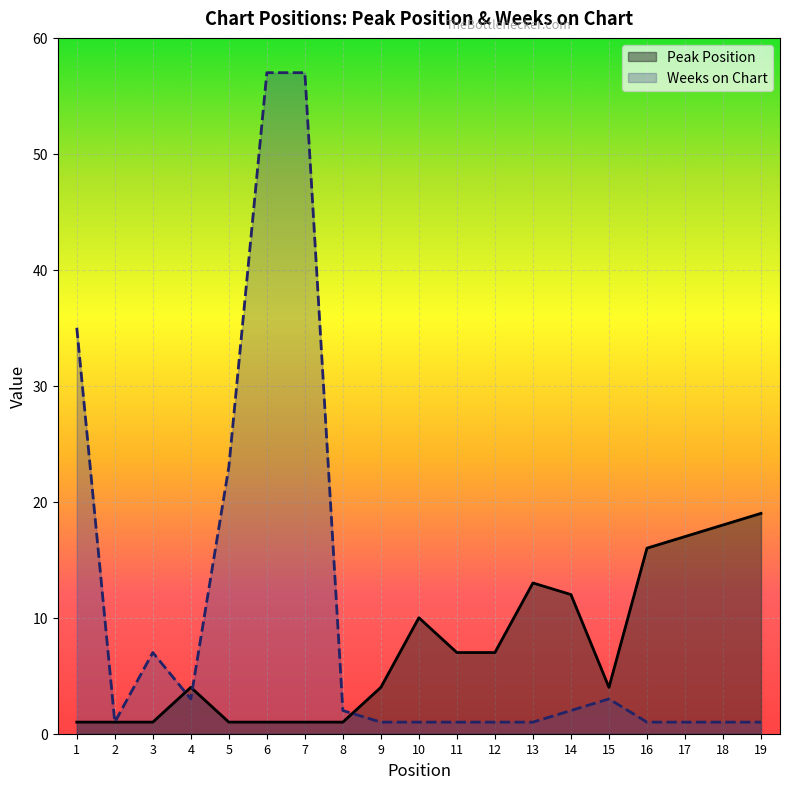

At which category does the chart reach its peak across all series?

6